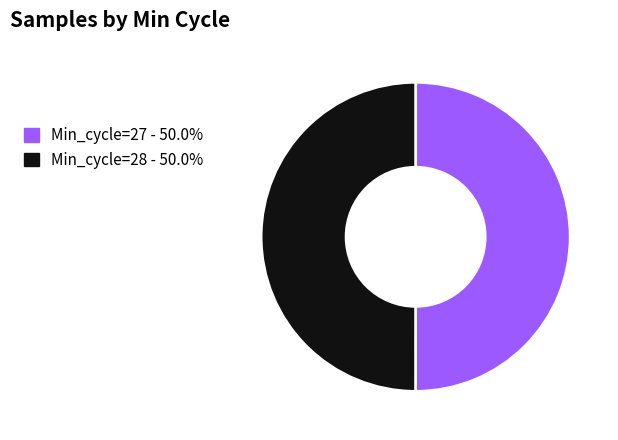

Approximately how many times larger is the value at Min_cycle=28 compared to Min_cycle=27?

1.0